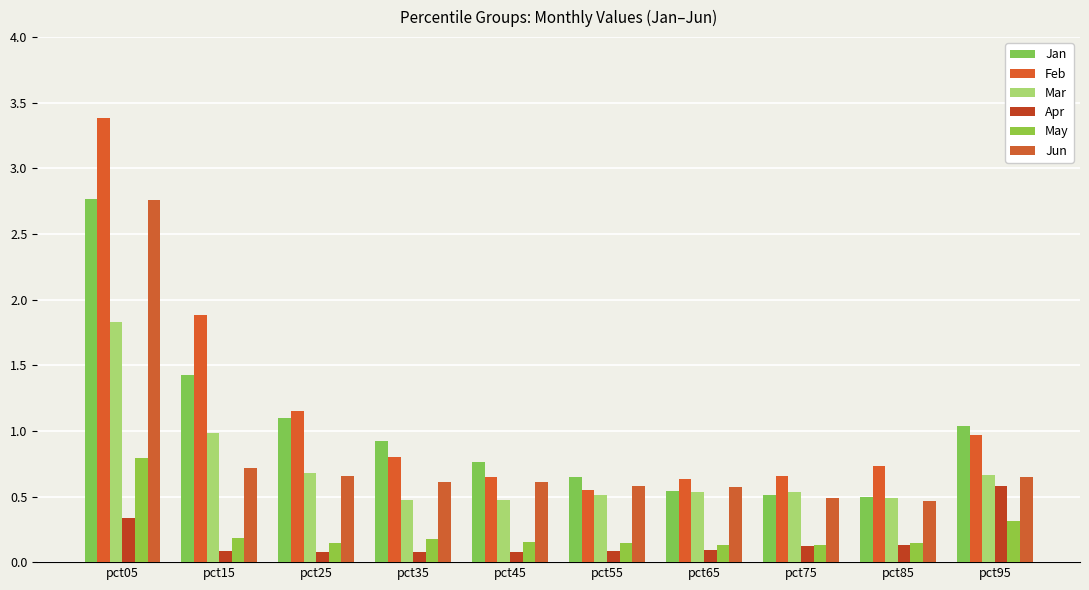

What is the difference between the second highest and minimum values in the Apr series?

0.3